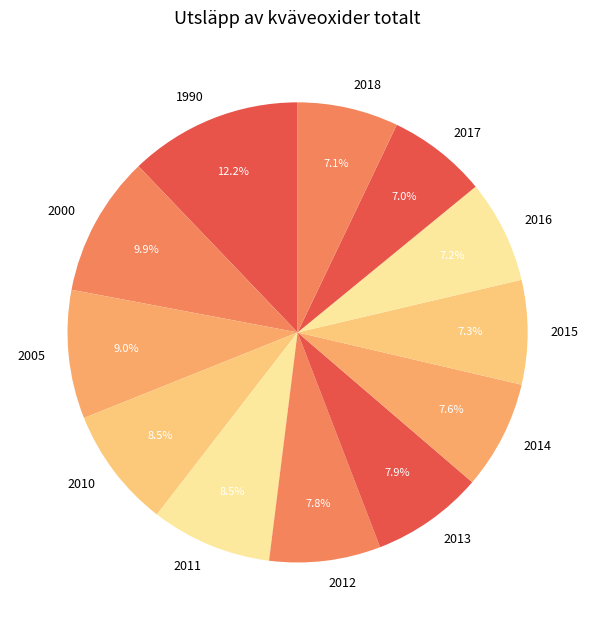

To the nearest percent, what is the difference between the largest and smallest slice percentages?

5%